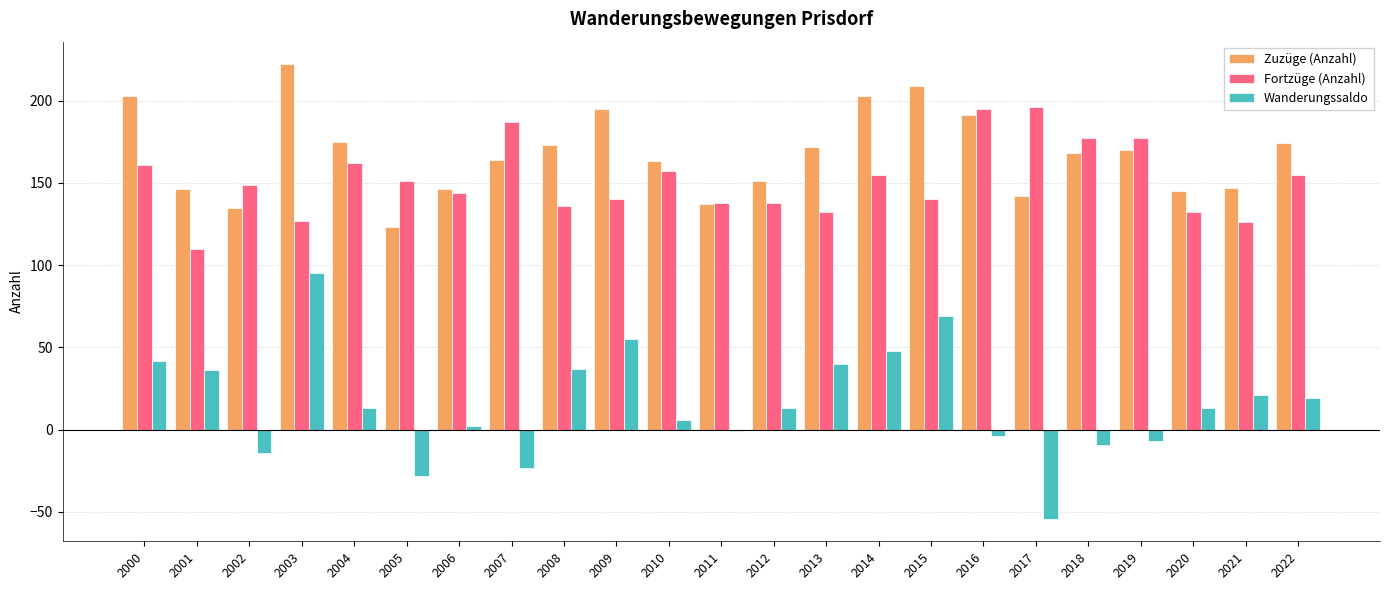

Is it true that Zuzüge (Anzahl) equals 273 at 2010?

False